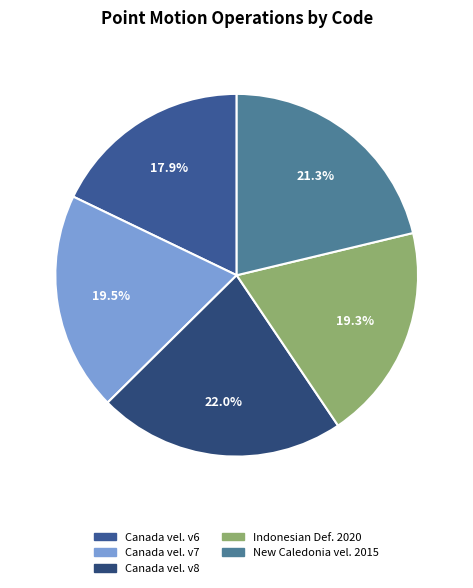

How many segments does this pie chart have?

5